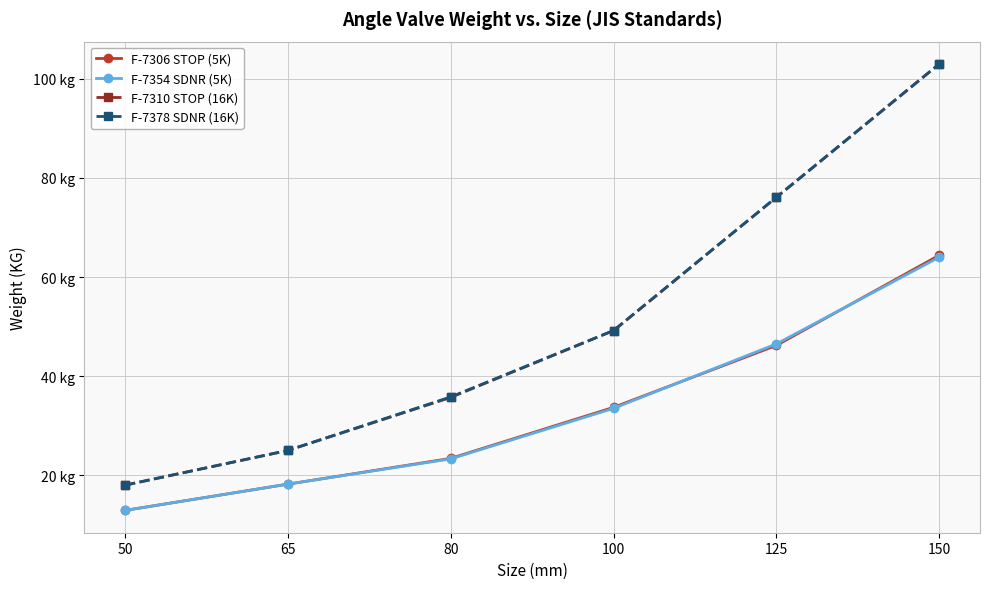

The F-7306 STOP (5K) series shows 87.1 at 150. True or false?

False